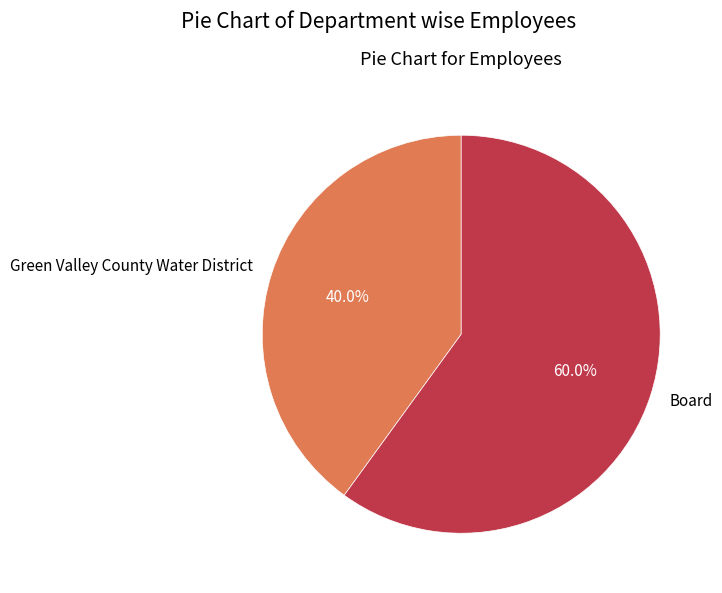

What portion of the pie excludes Green Valley County Water District?

60.0%